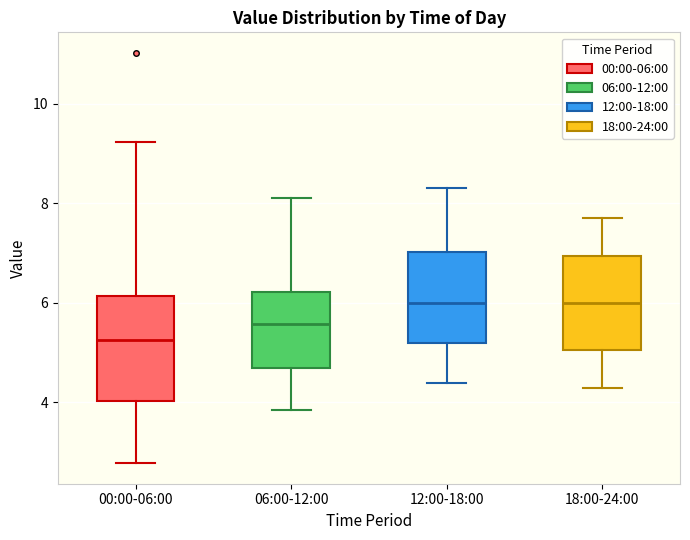

Where does the lower whisker of the box for 12:00-18:00 end on the y-axis? The values are not printed on the chart, so give them approximately, as read against the axis.

4.4